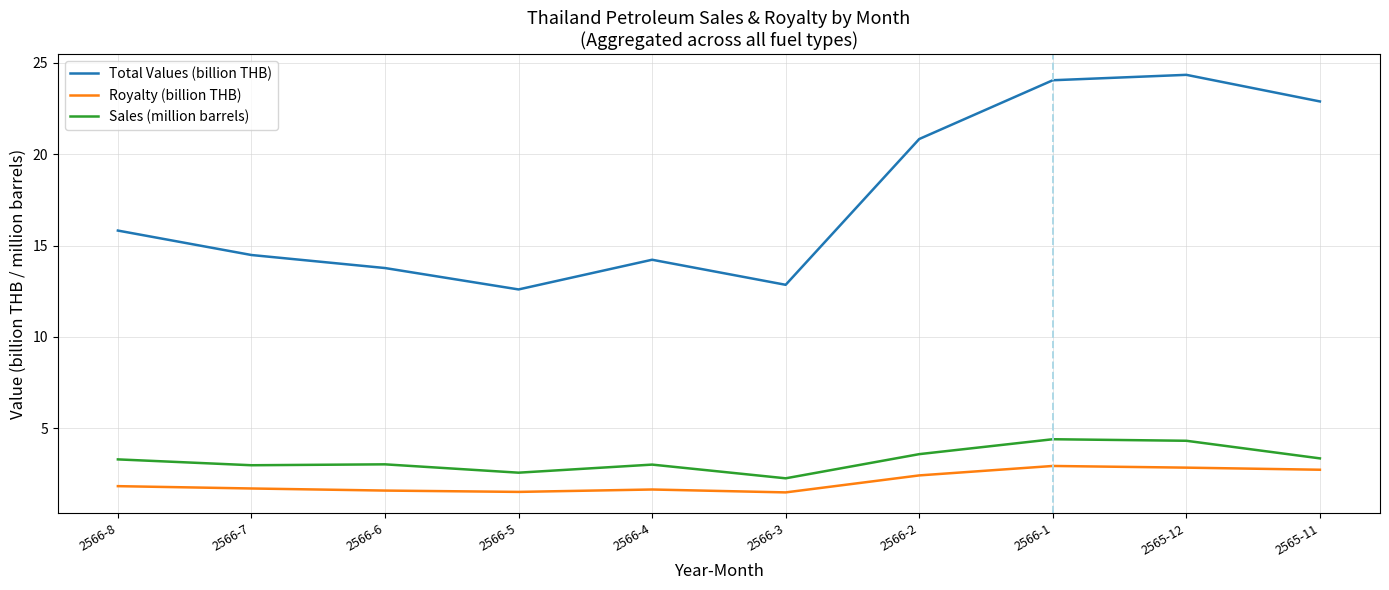

Between 2566-5 and 2566-4, which series saw the biggest shift?

Total Values (billion THB)